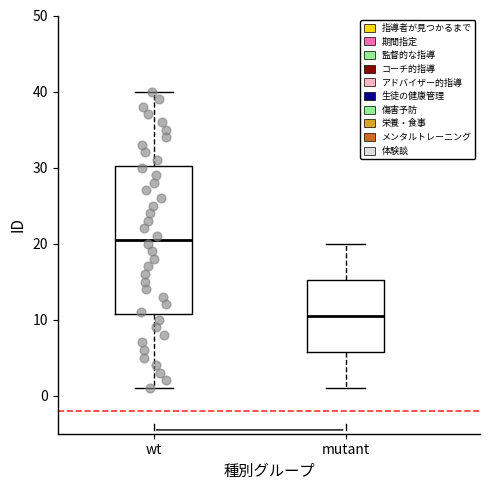

Which box's median line is the lowest?

mutant